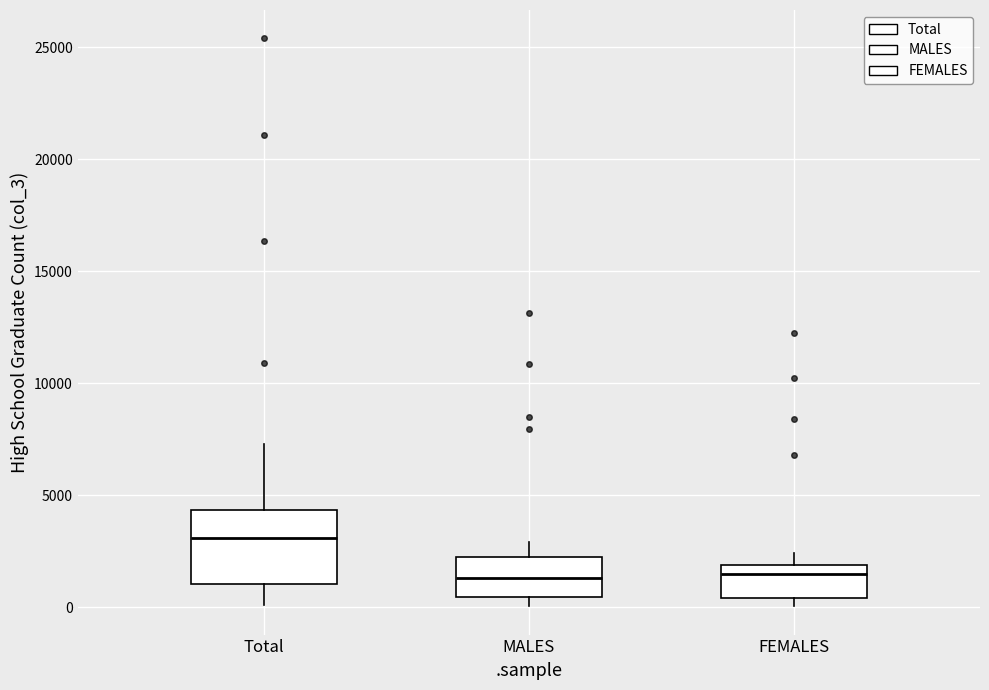

Reading left to right, read every box against the y-axis: the position of its median line, the range the box covers, and the ends of its whiskers. The values are not printed on the chart, so give them approximately, as read against the axis.

Total: median 3000, box 1000 to 4500, whiskers 0 to 7500
MALES: median 1500, box 500 to 2500, whiskers 0 to 3000
FEMALES: median 1500, box 500 to 2000, whiskers 0 to 2500